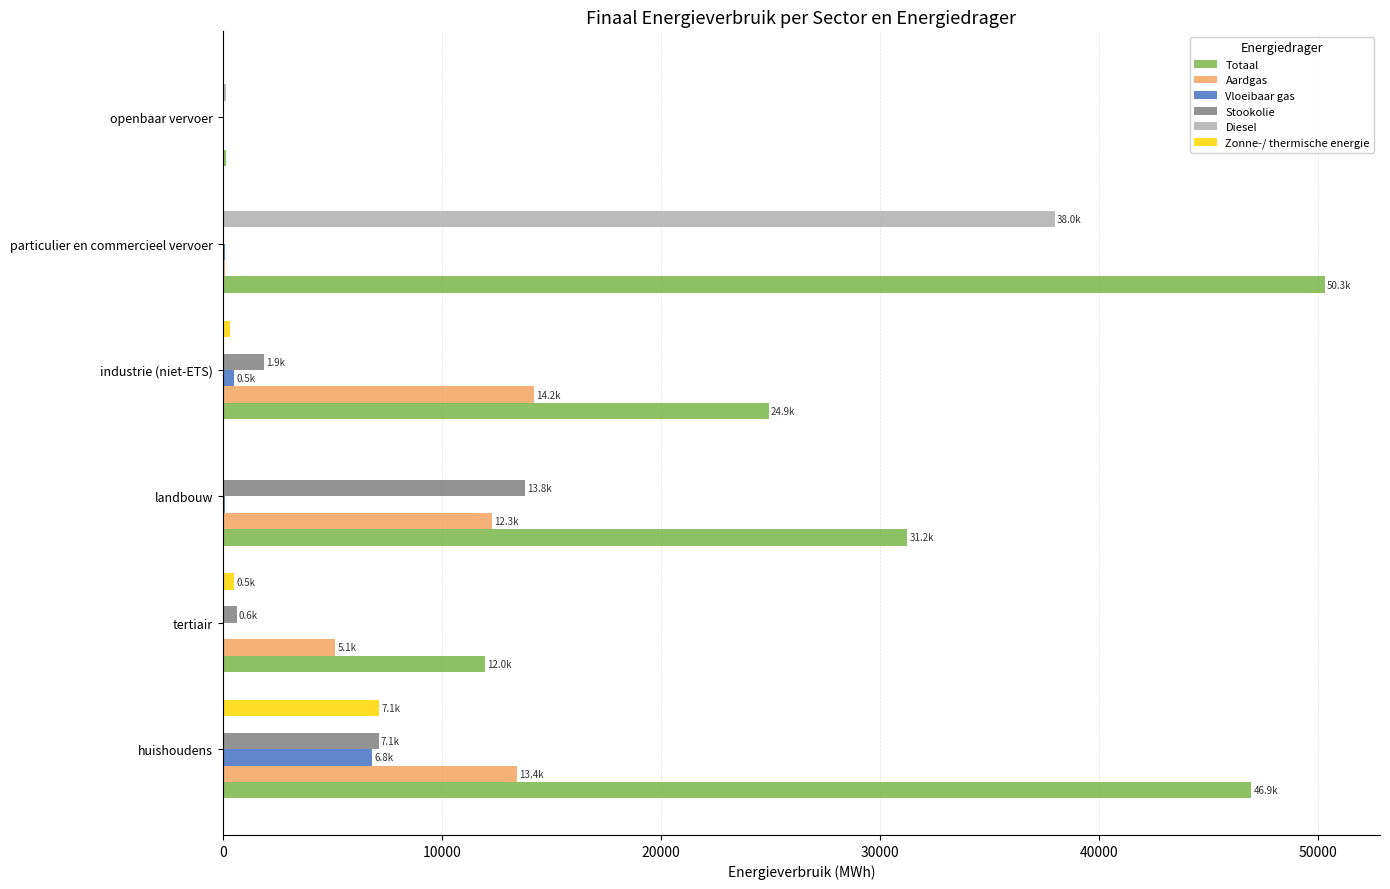

The value of Totaal at huishoudens is 79325.1. True or false?

False